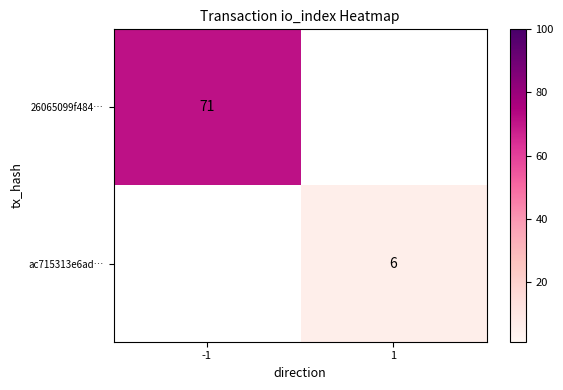

At how many categories does at least one series exceed 44?

1